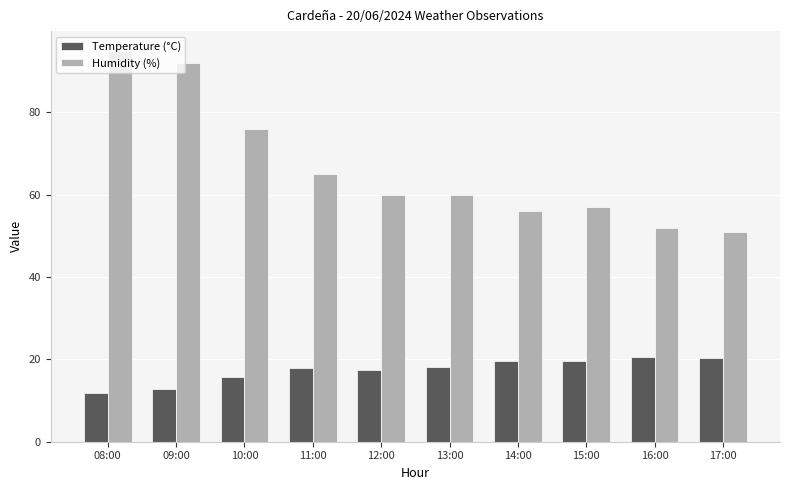

Which series changed the most between 08:00 and 15:00?

Humidity (%)